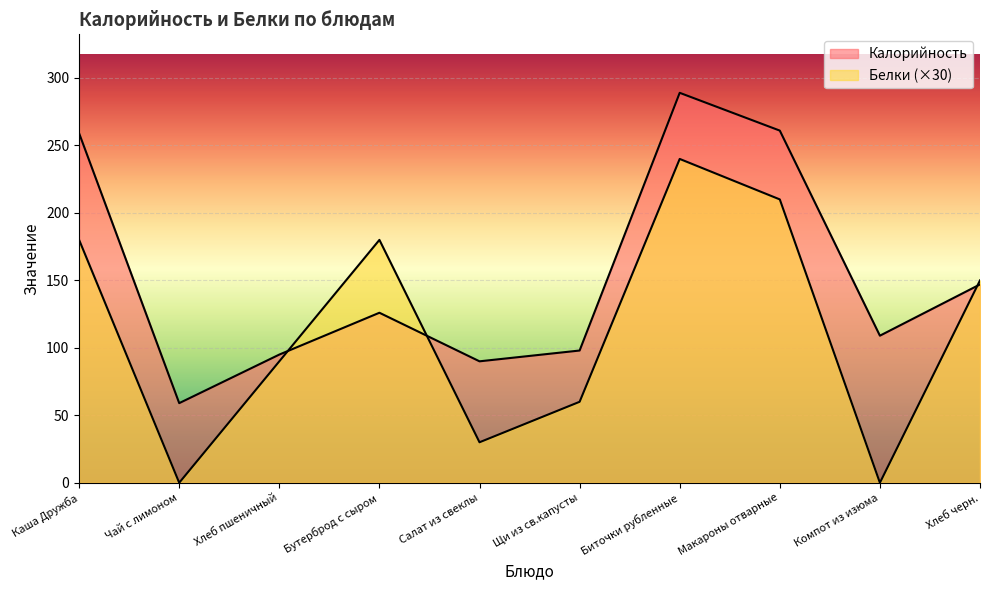

List the series in order of their peak value, highest first.

Калорийность, Белки